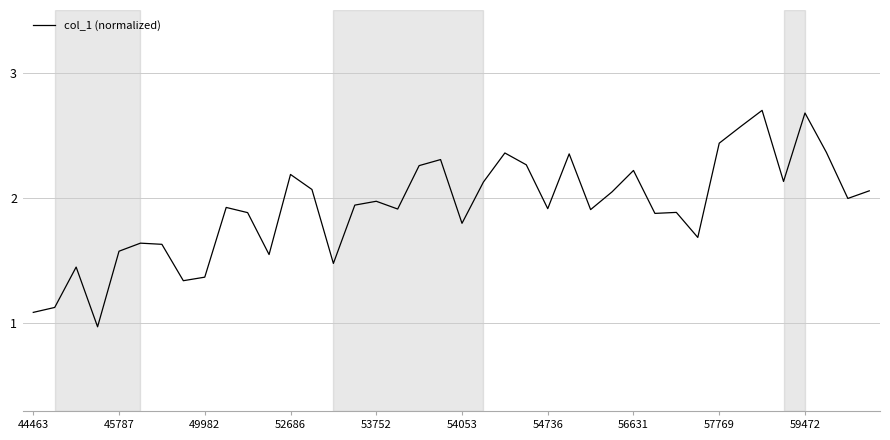

What is the difference between the maximum and minimum values?

1.7